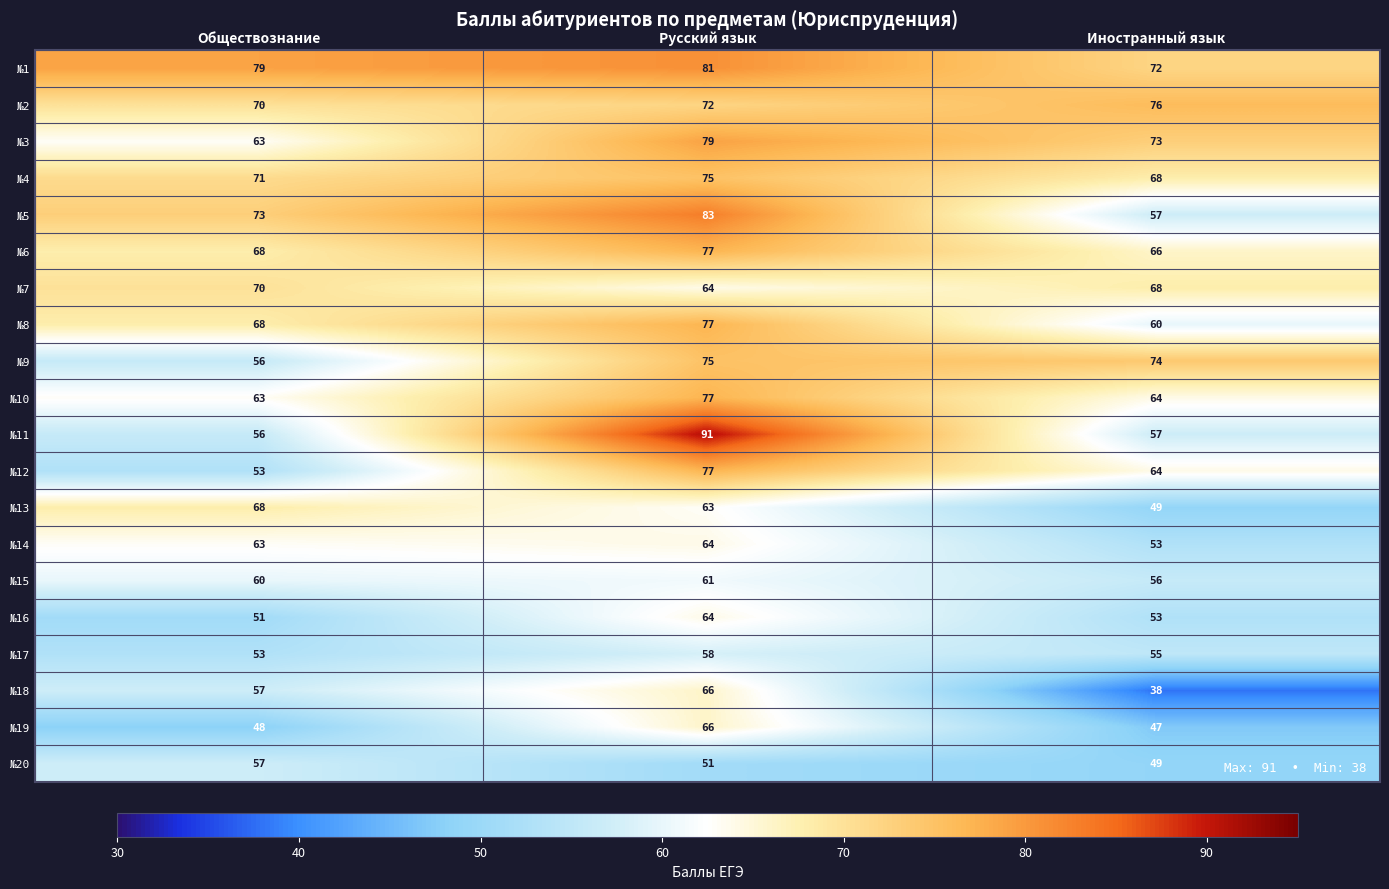

At how many categories does at least one series exceed 70?

3